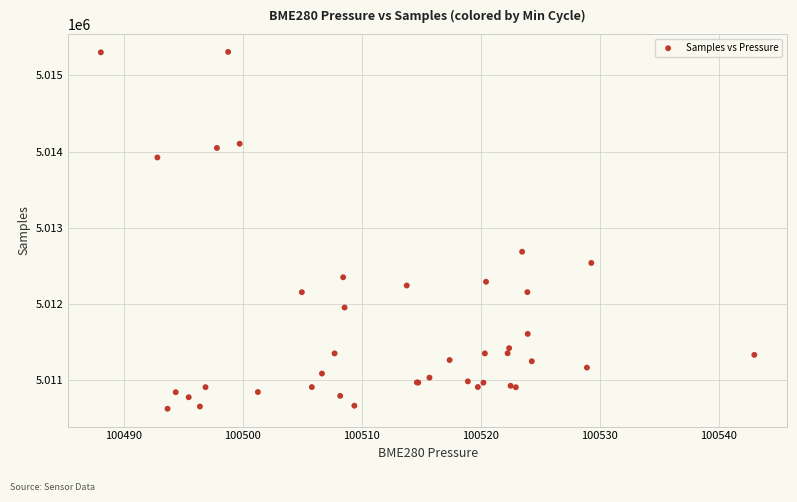

What Y value in the scatter plot is closest to 5012968?

5012687